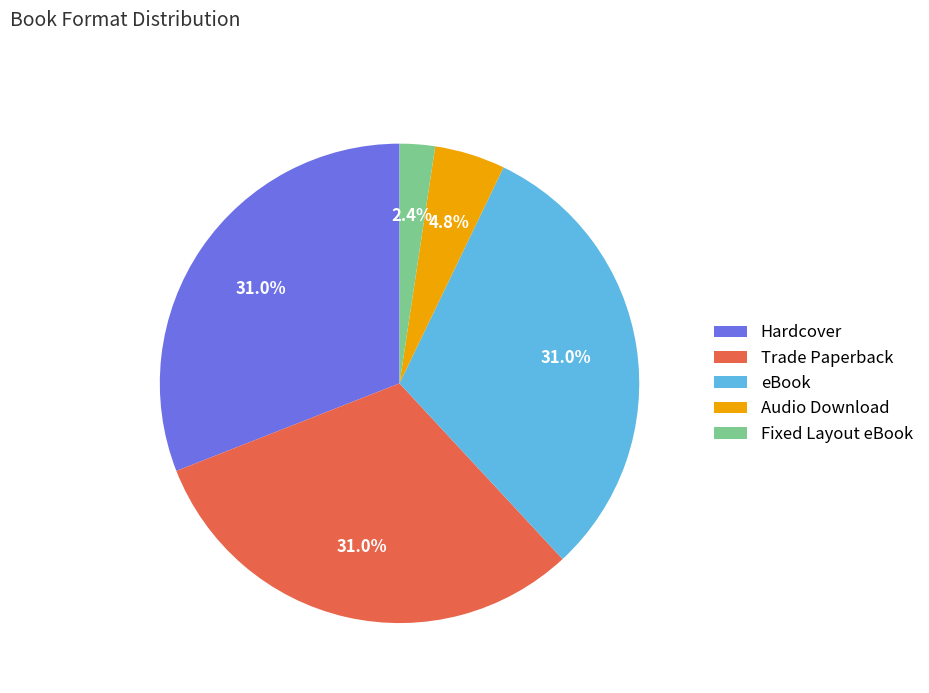

Which category has the smallest portion of the pie?

Fixed Layout eBook